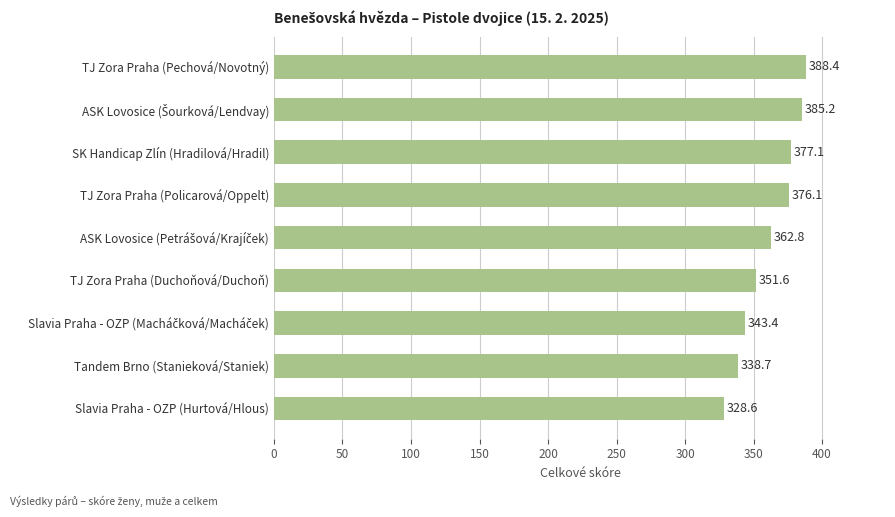

True or false: the data shows 237.0 at TJ Zora Praha (Pechová/Novotný).

False